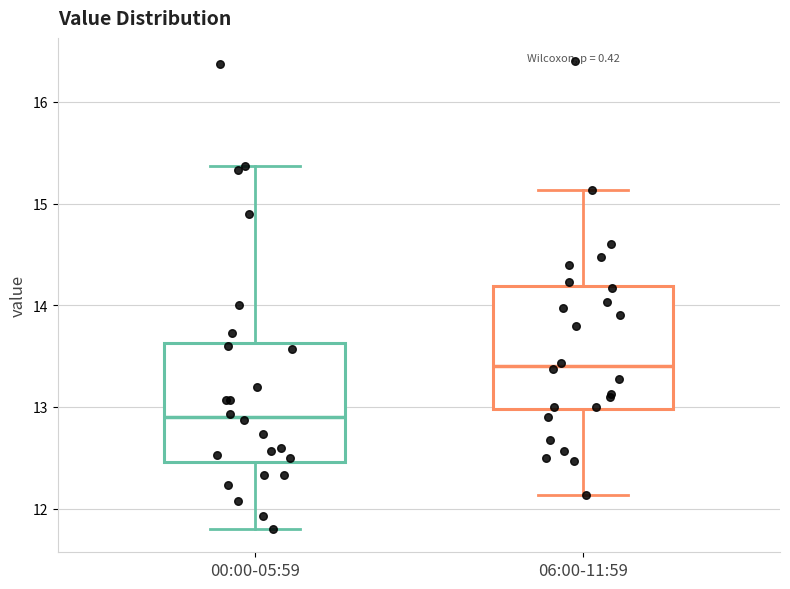

Reading left to right, transcribe this box plot: for each box, give where its median line is, the range the box spans, and where its two whiskers end, as read against the y-axis. The values are not printed on the chart, so give them approximately, as read against the axis.

00:00-05:59: median 12.9, box 12.5 to 13.6, whiskers 11.8 to 15.4
06:00-11:59: median 13.4, box 13.0 to 14.2, whiskers 12.1 to 15.1